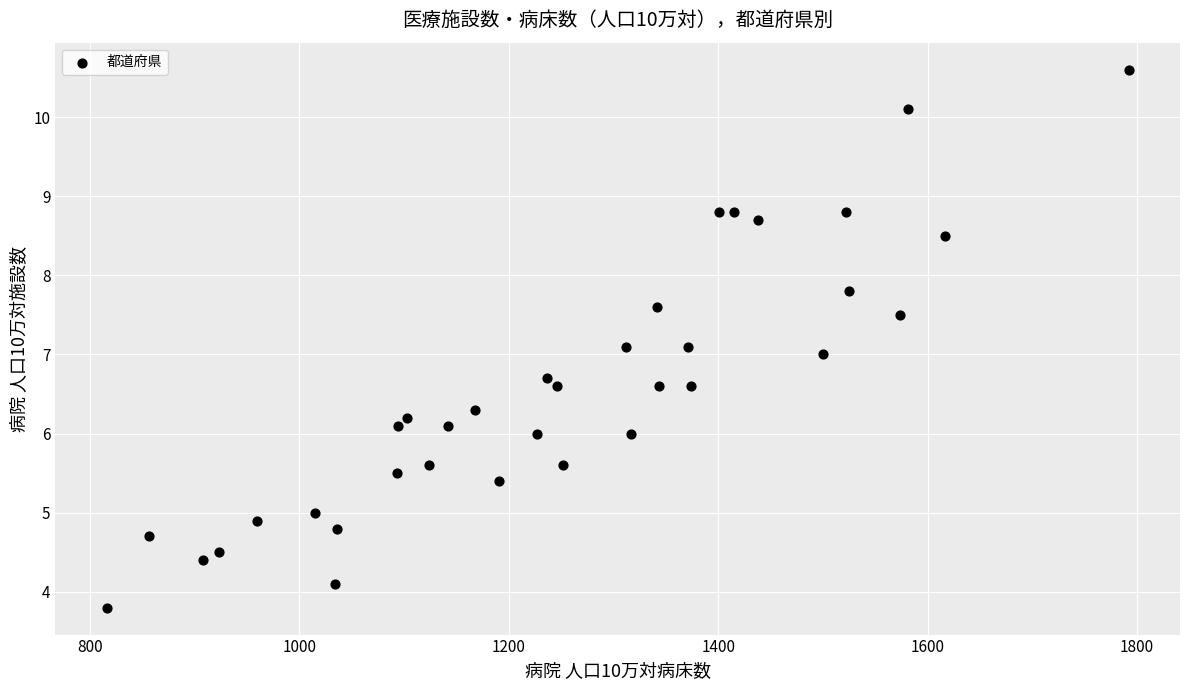

What is the range of Y values (max minus min)?

6.8